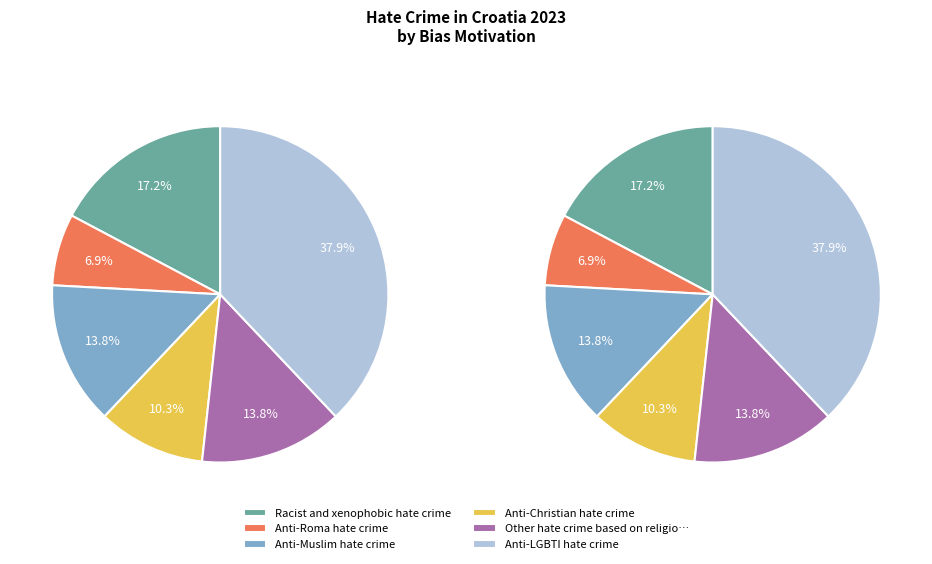

To the nearest percent, what percentage of the pie is Anti-Christian hate crime?

10%